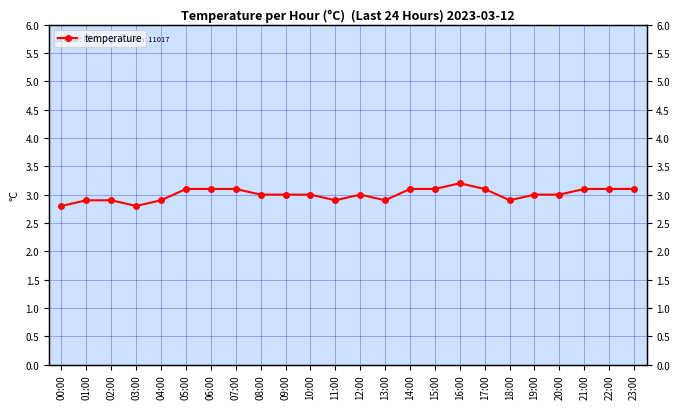

What position from the right is 18:00?

6